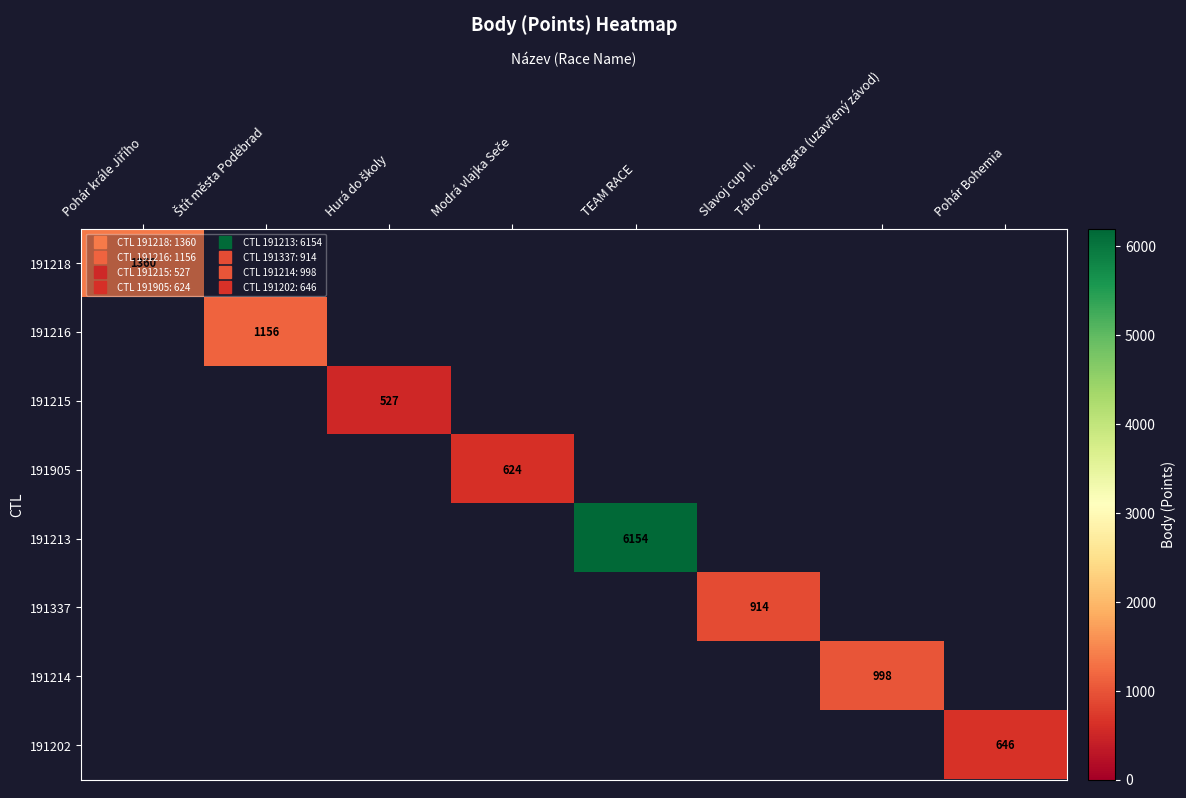

What is the total value across all series at Modrá vlajka Seče?

624